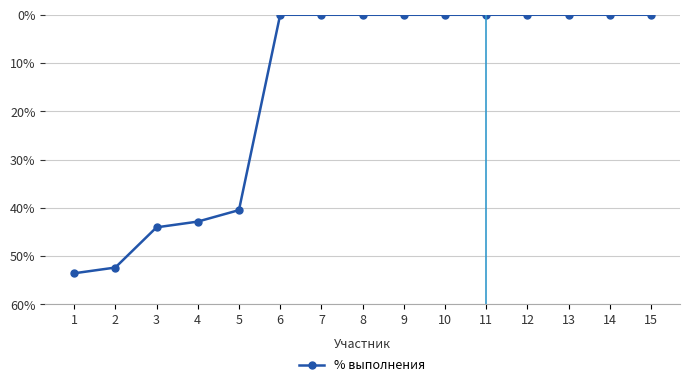

Which has a higher value, 8 or 4?

4